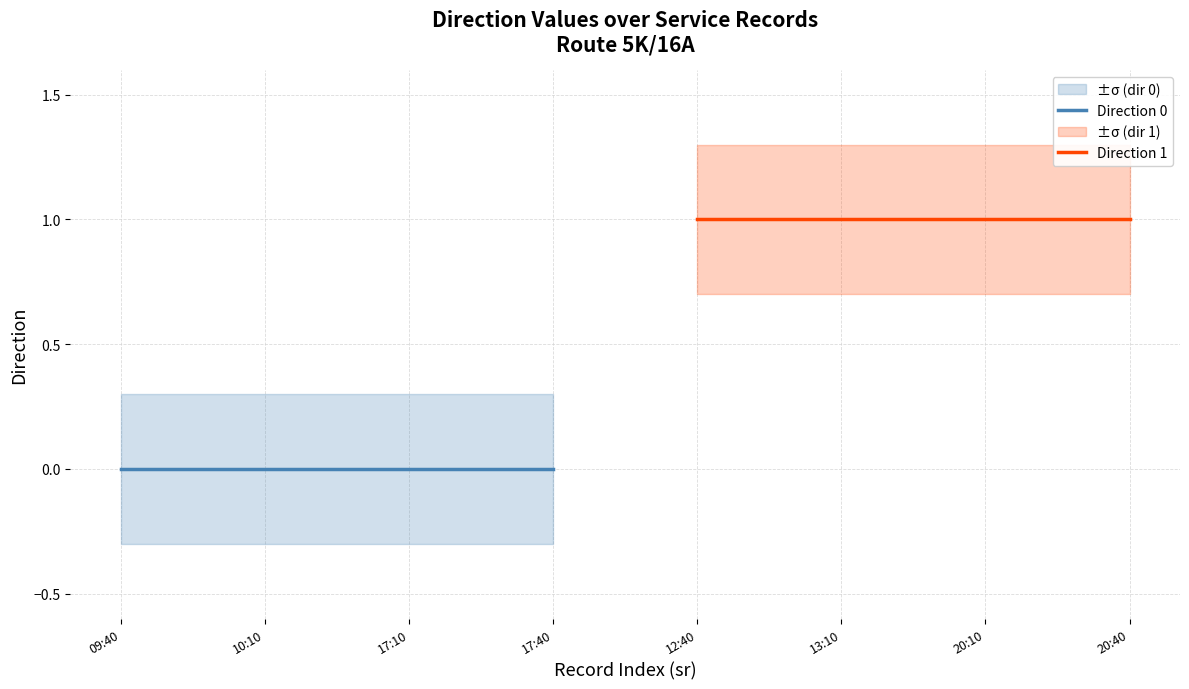

Which series has the widest spread of values?

Direction 0